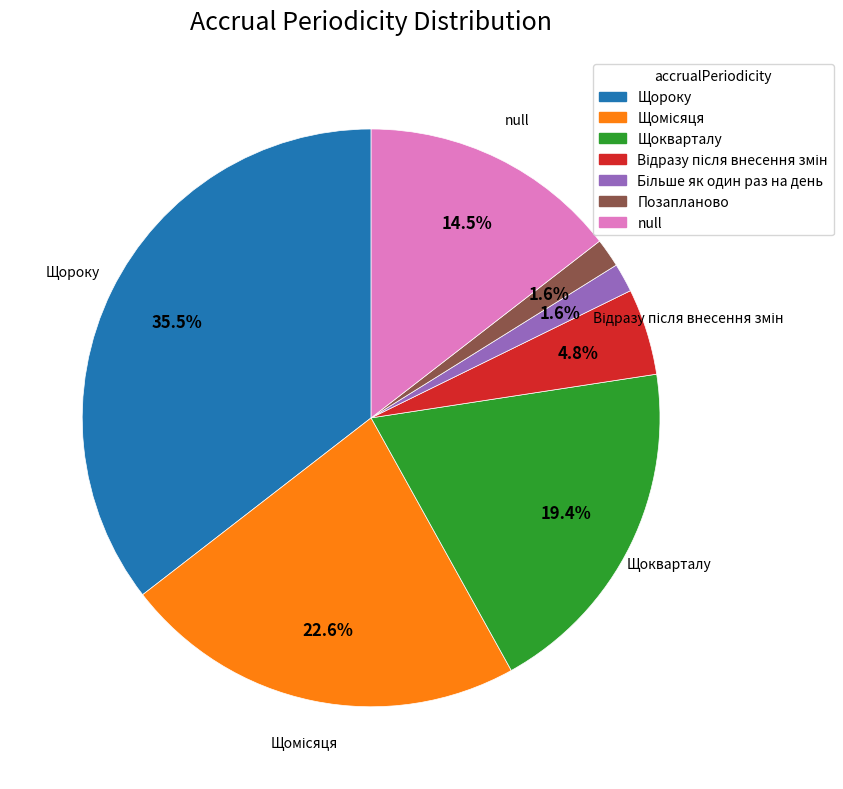

The Щокварталу slice represents 19% of the pie. True or false?

True